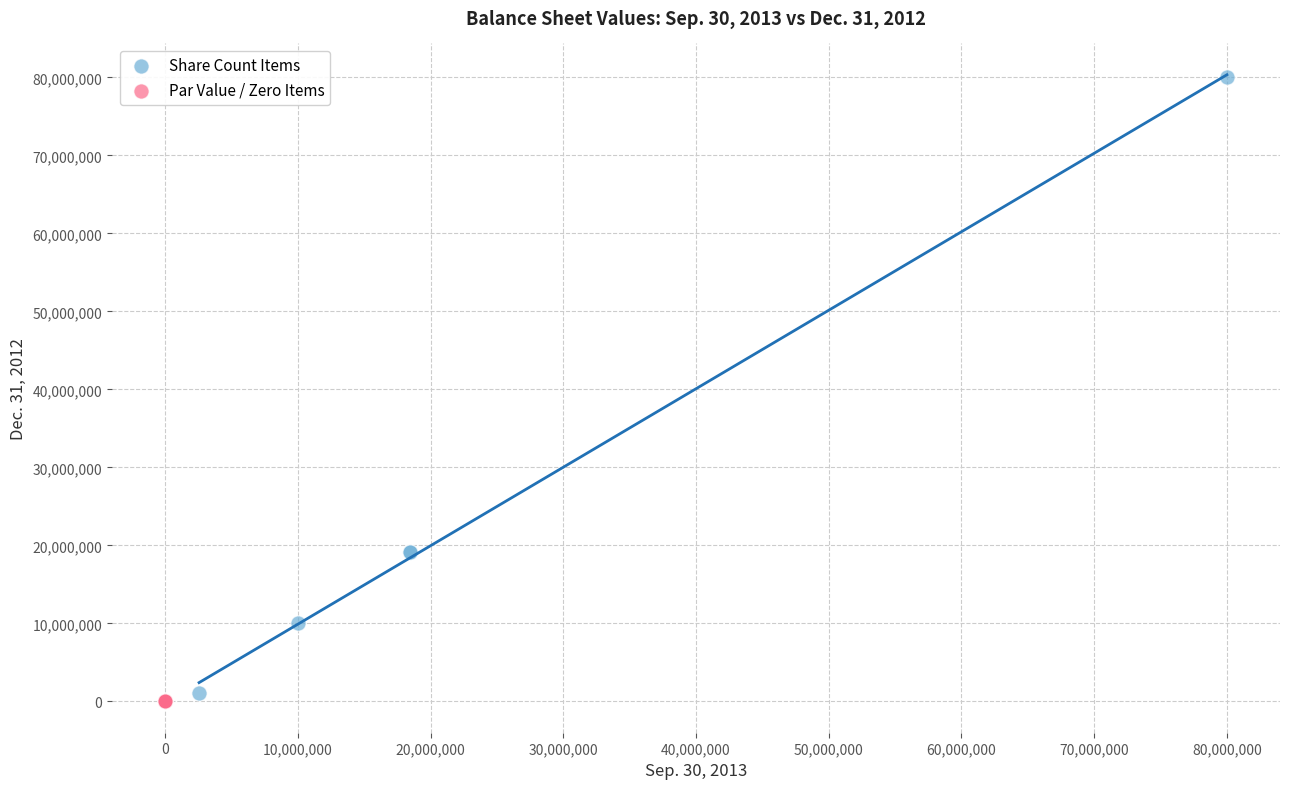

What are all the series names shown in the legend?

Share Count Items, Par Value / Zero Items